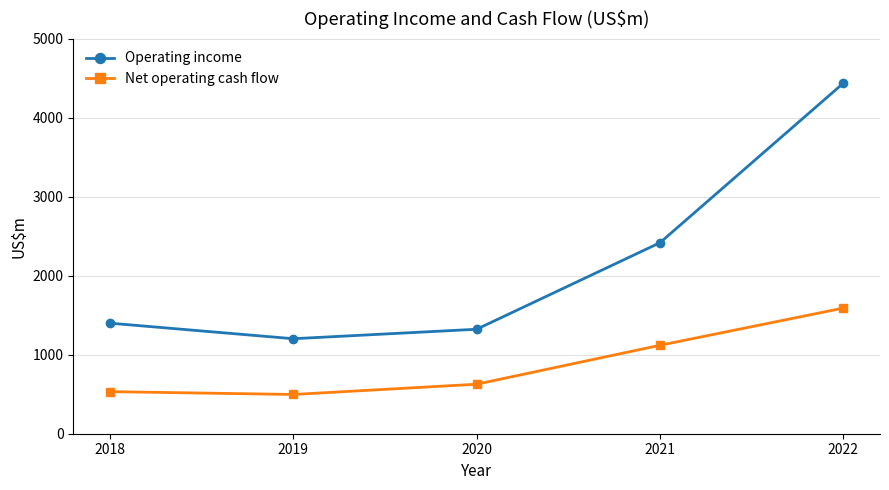

What are all the series names shown in the legend?

Operating income, Net operating cash flow